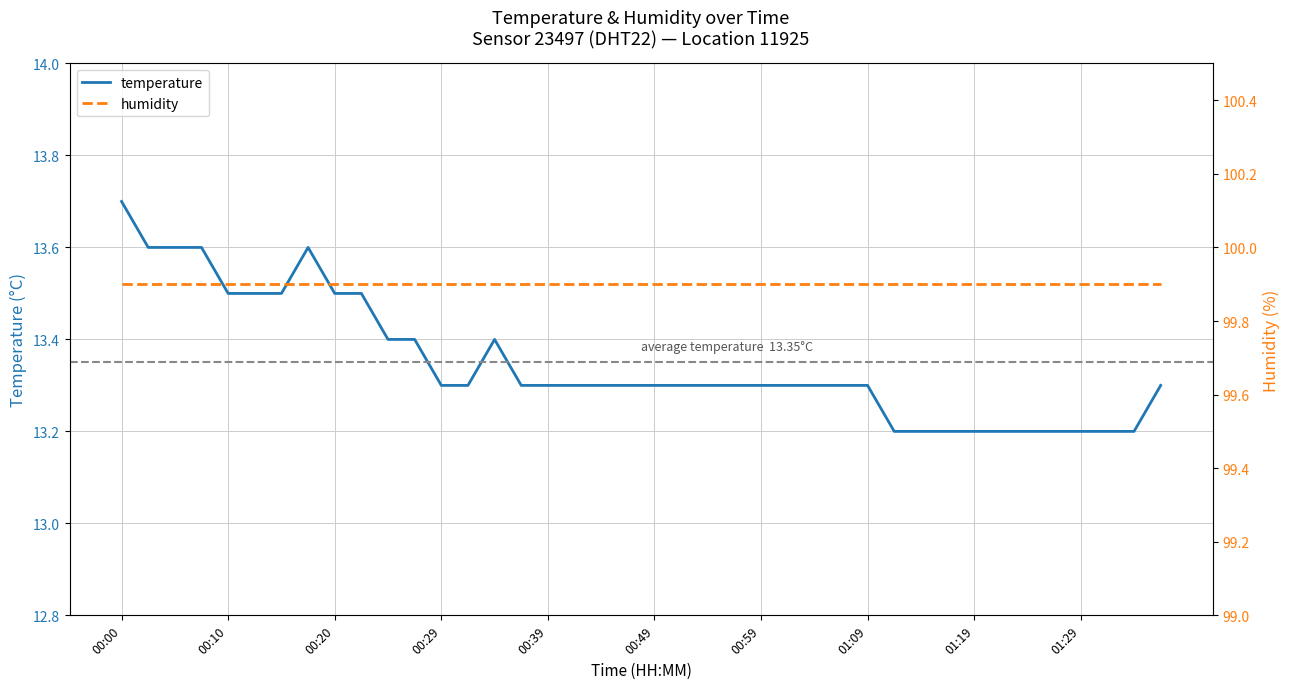

True or false: temperature and humidity cross at least once.

False